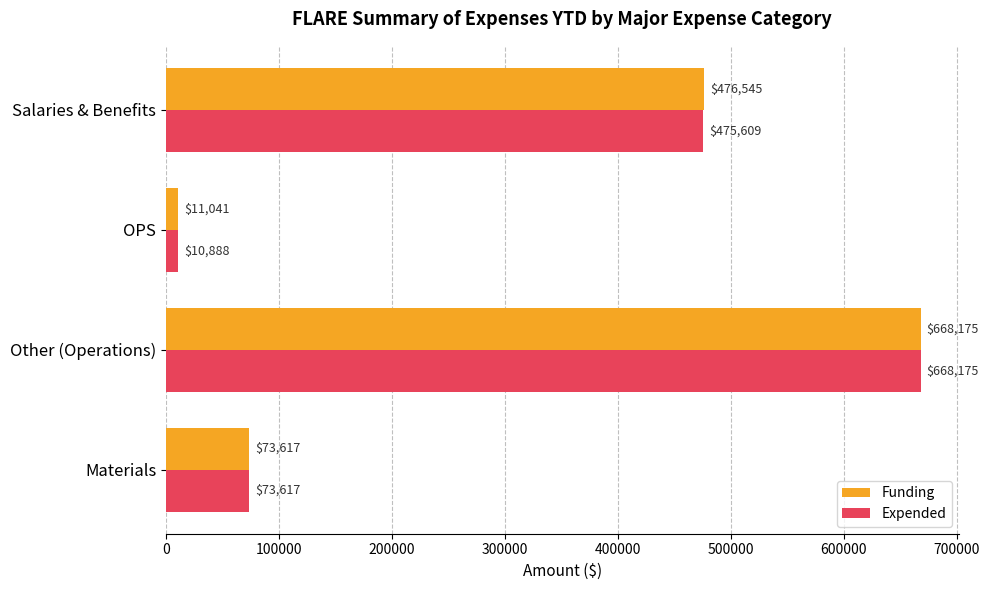

At which label is Expended closest to 339531?

Salaries & Benefits